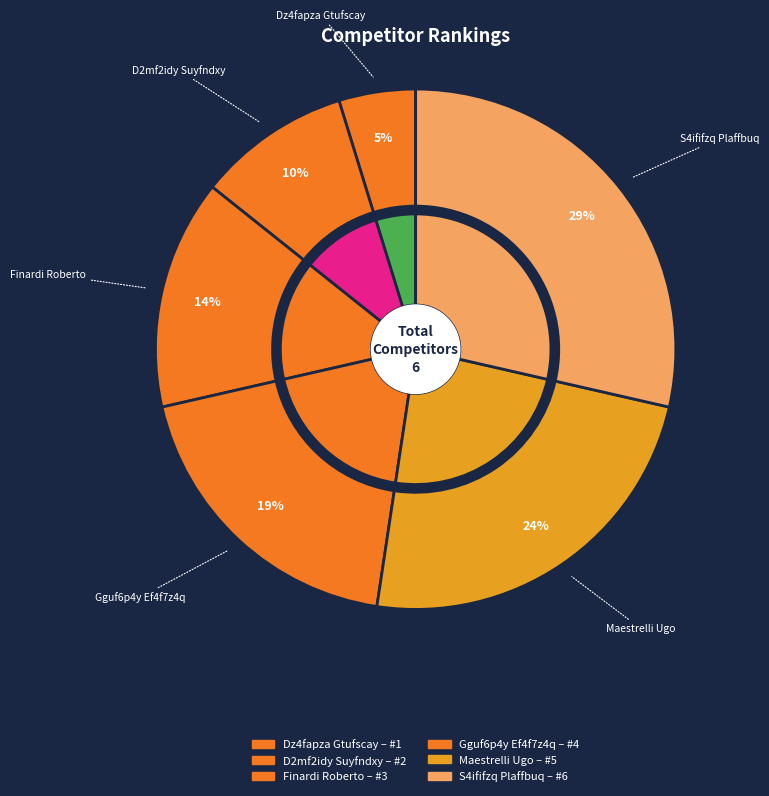

To the nearest percent, what is the average slice percentage?

17%